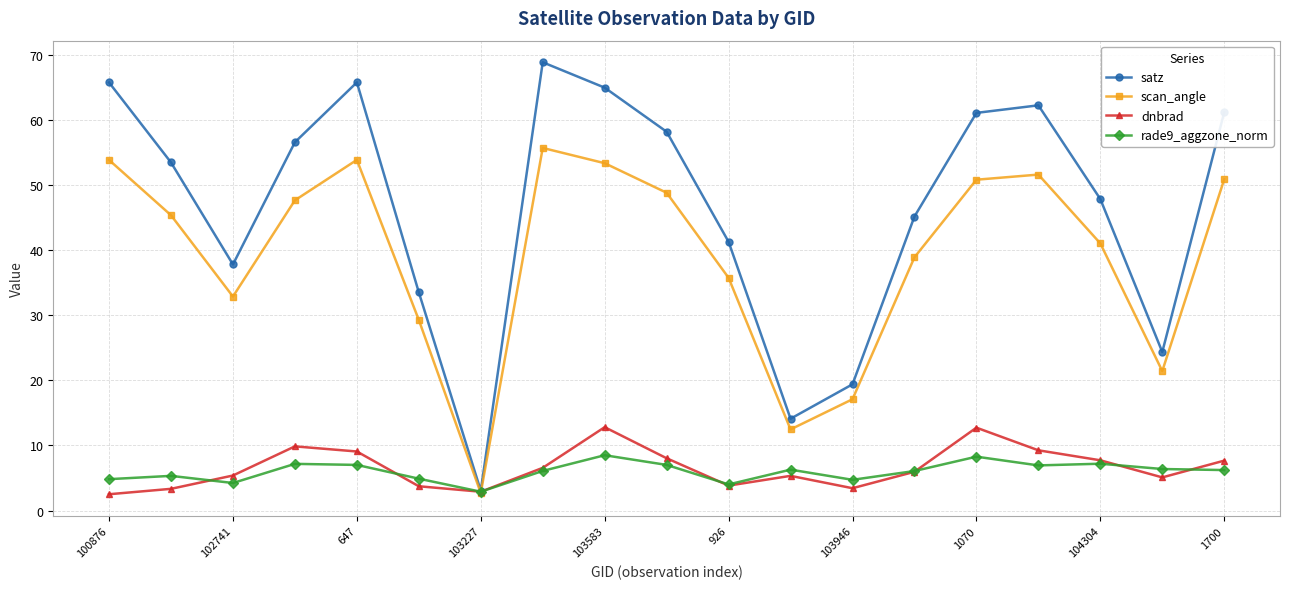

What is the lowest value of the rade9_aggzone_norm series?

2.9